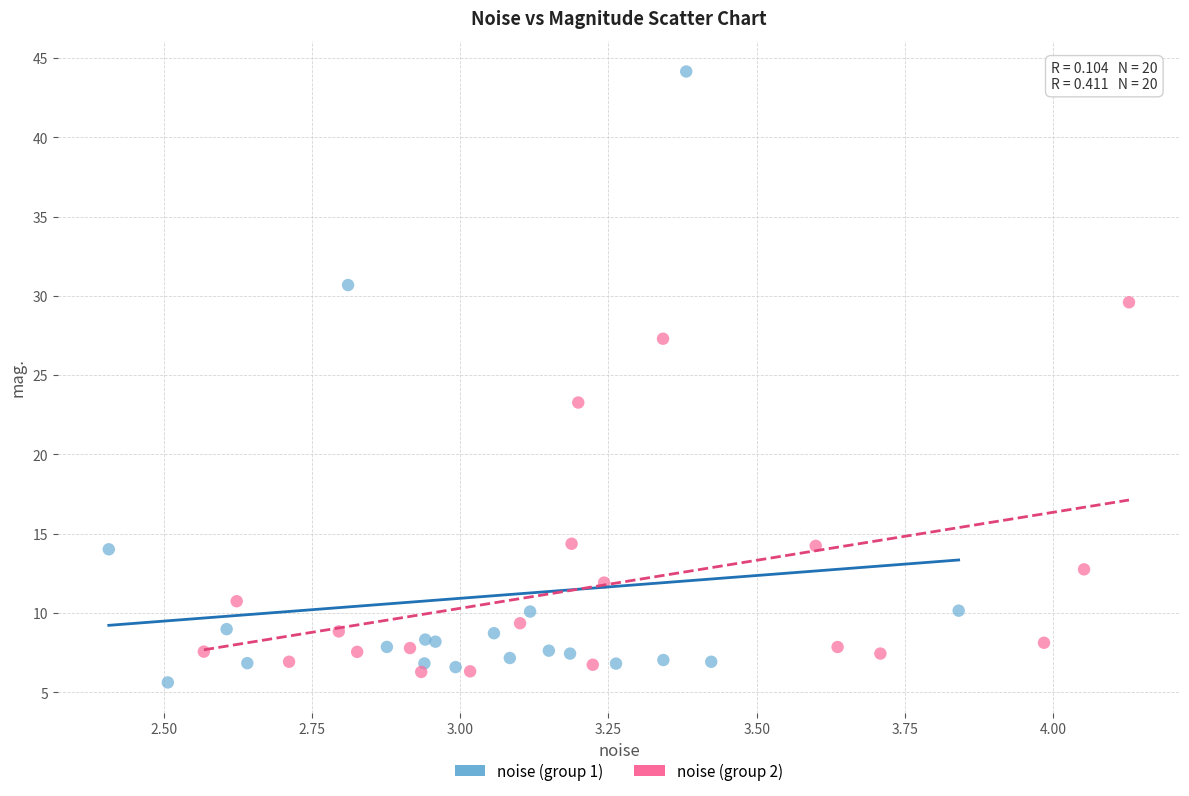

What are all the series names shown in the legend?

noise (group 1), noise (group 2)